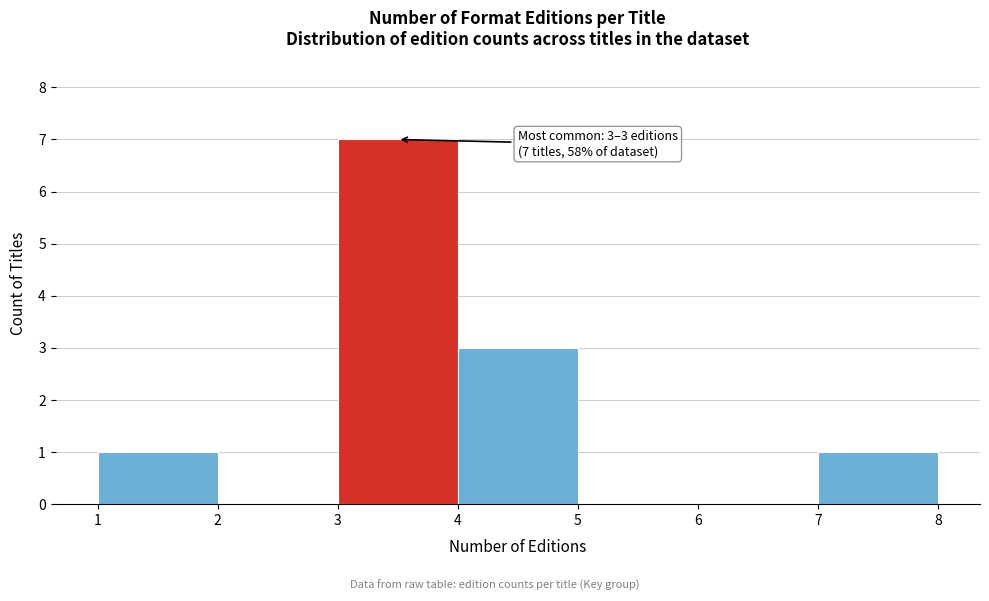

Which range on the x-axis has the tallest bar?

3 to 4